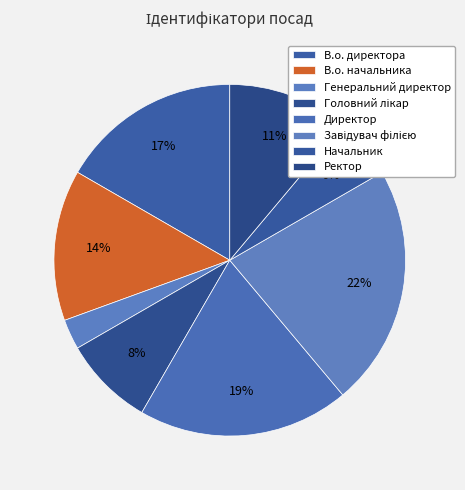

Is В.о. начальника the majority of the pie?

No